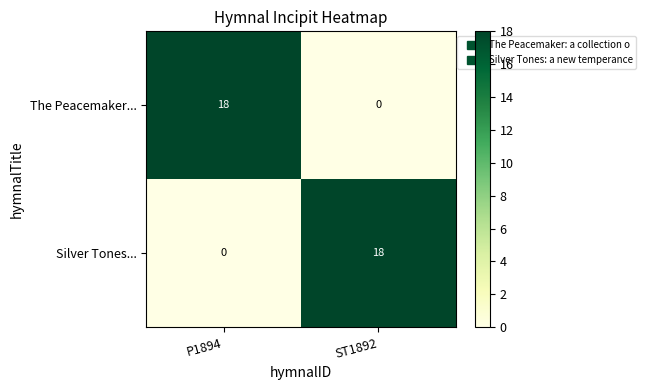

Rank the categories by Silver Tones... value from highest to lowest.

ST1892, P1894